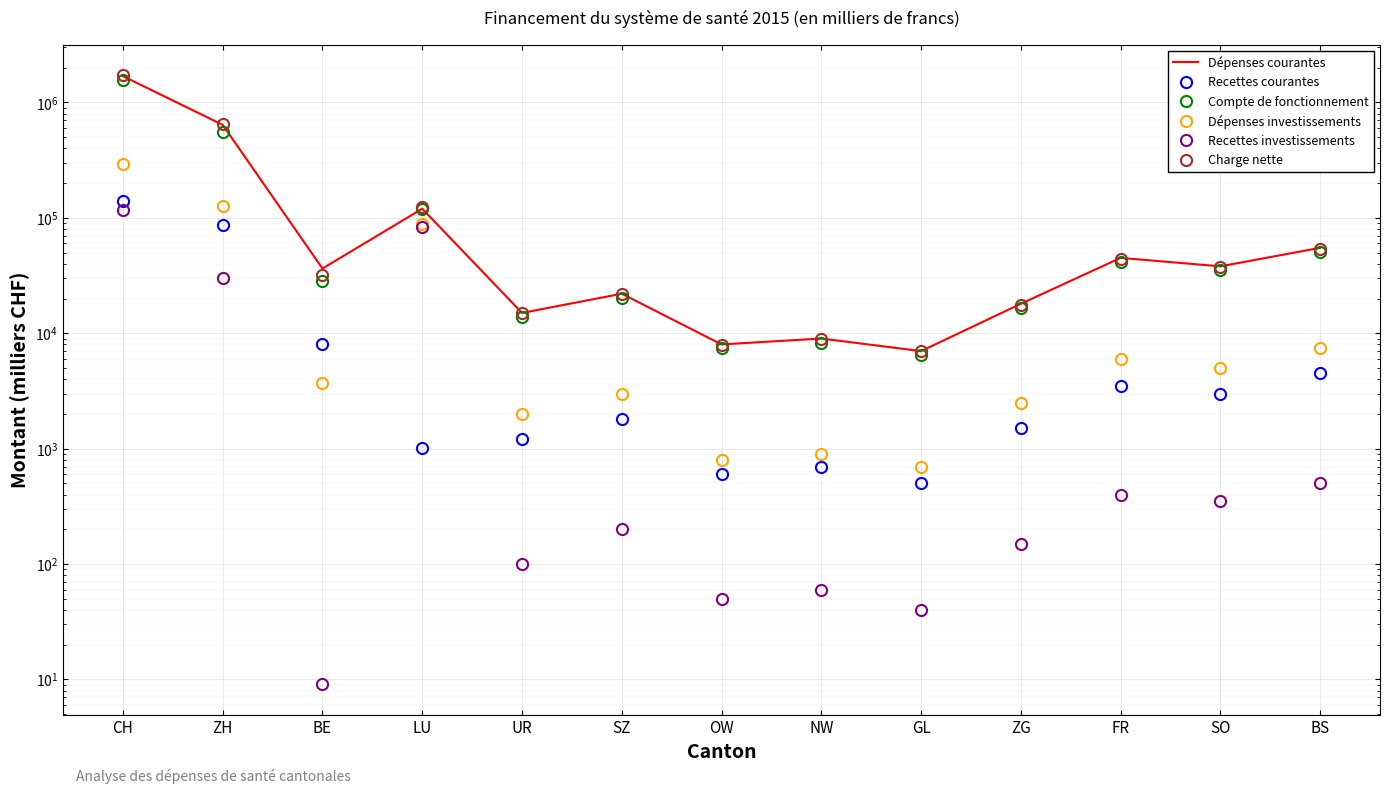

In Charge nette, how many points are higher than both neighbors (excluding endpoints)?

4